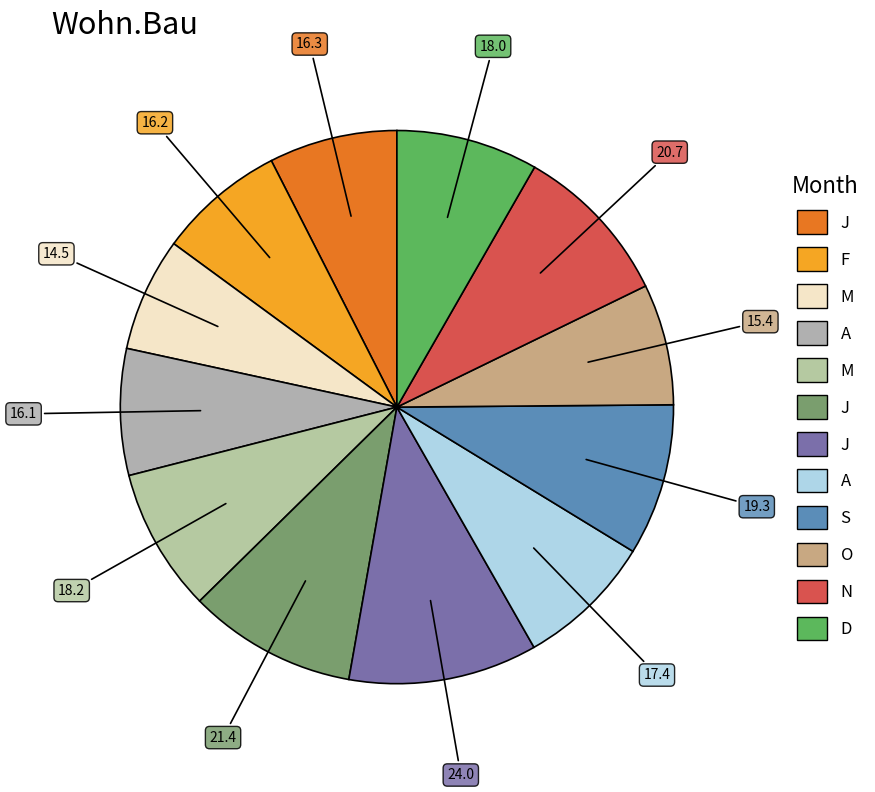

How many slices are in this pie chart?

12